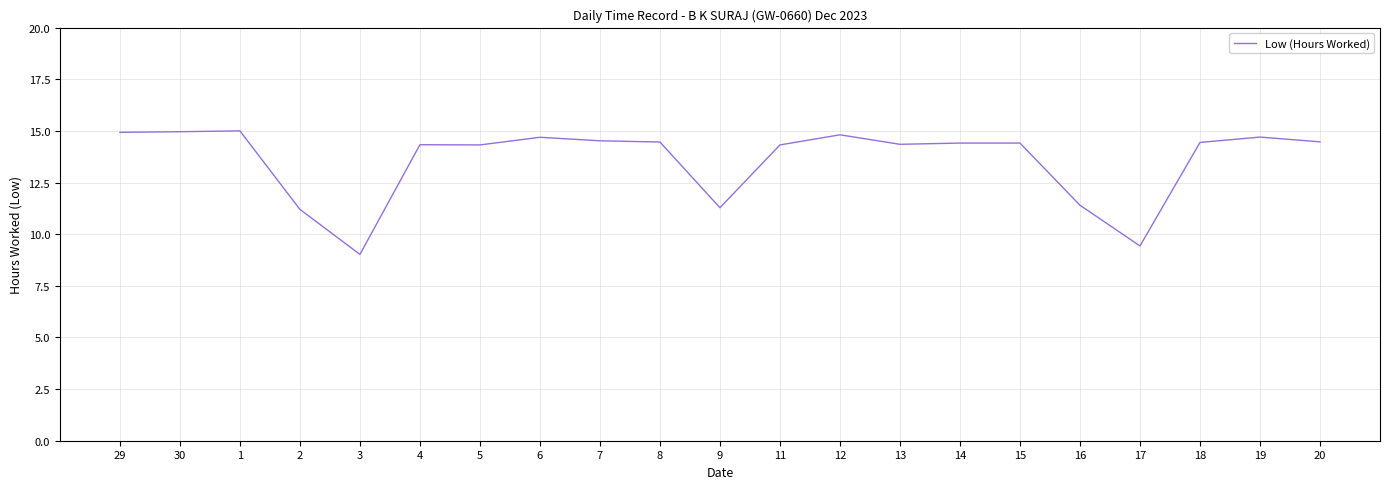

Does the chart have visible grid lines?

Yes